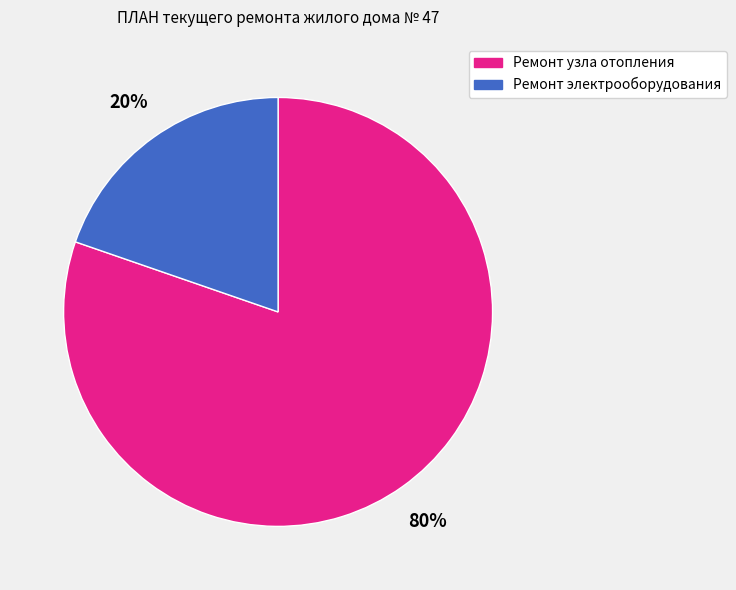

To the nearest percent, what portion does Ремонт узла отопления represent?

80%